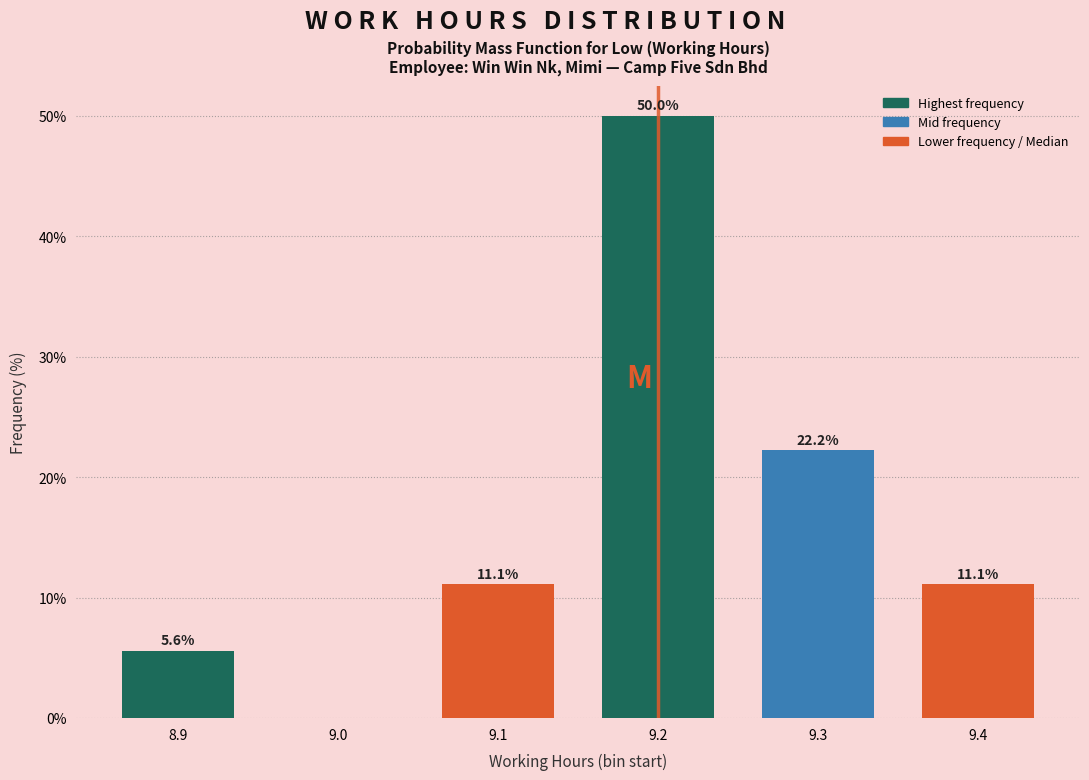

Reading left to right, list all the values displayed in this chart.

8.9=5.6	9.0=0.0	9.1=11.1	9.2=50.0	9.3=22.2	9.4=11.1